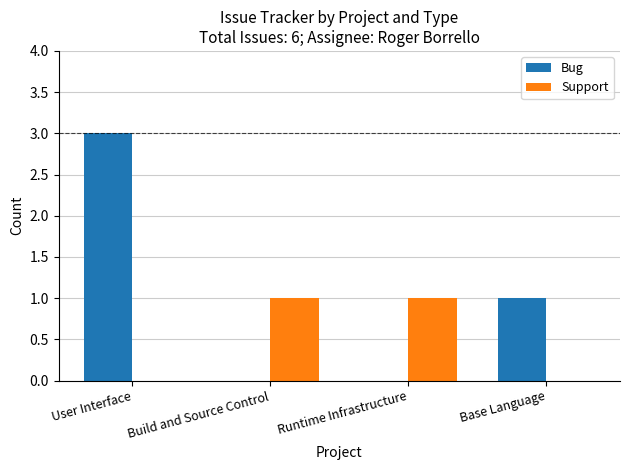

Reading right to left, list all the values displayed in this chart.

Bug: 1	0	0	3
Support: 0	1	1	0